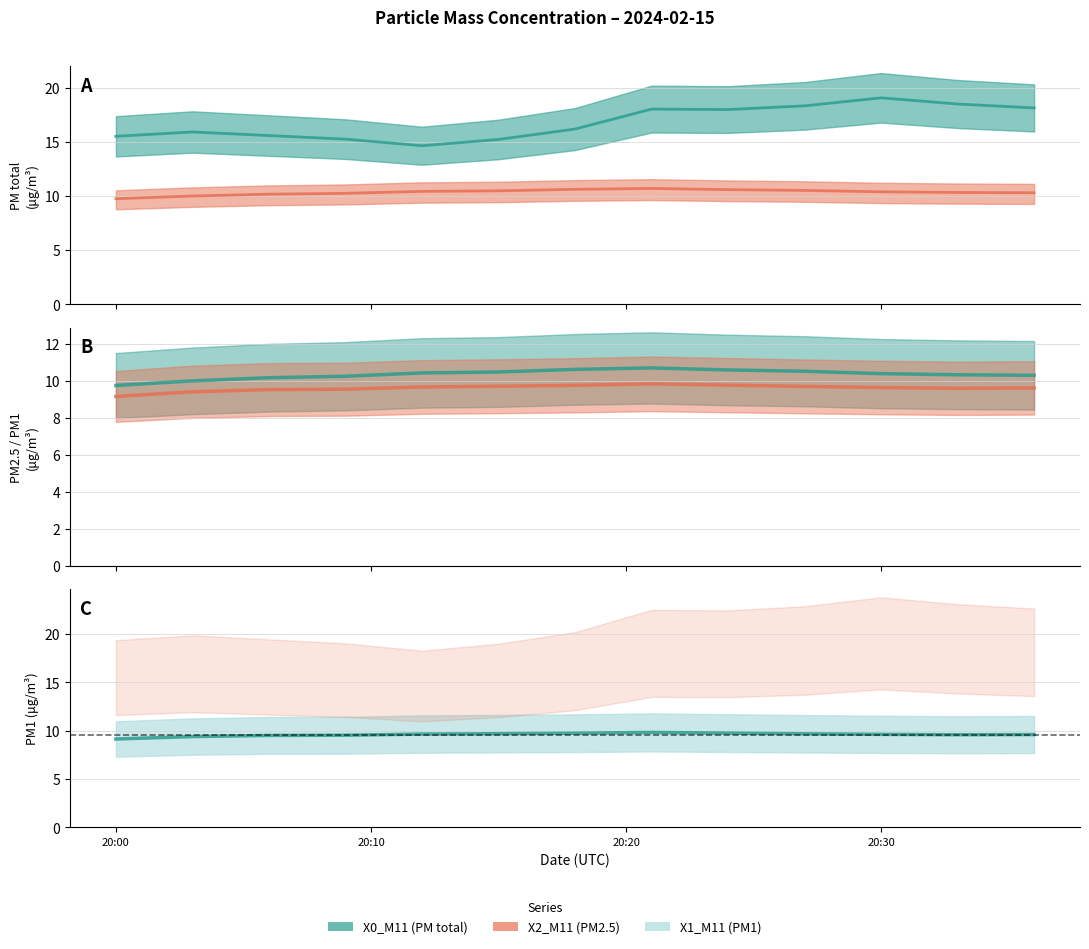

What is the difference between the X2_M11 (PM2.5) values at 2024-02-15 20:33:00 and 2024-02-15 20:18:00?

0.3